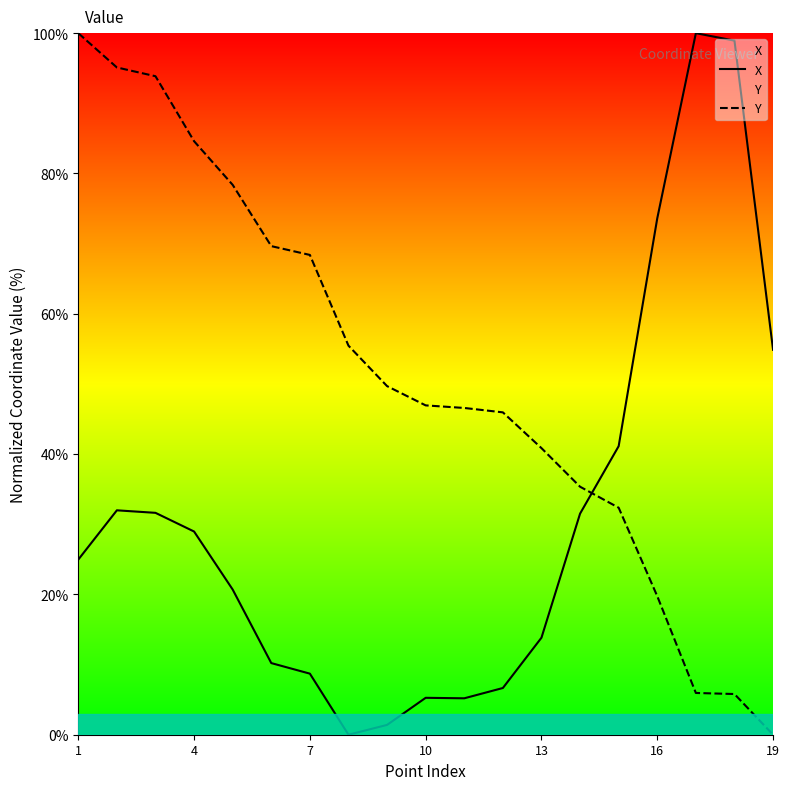

How many lines are shown in the chart?

2